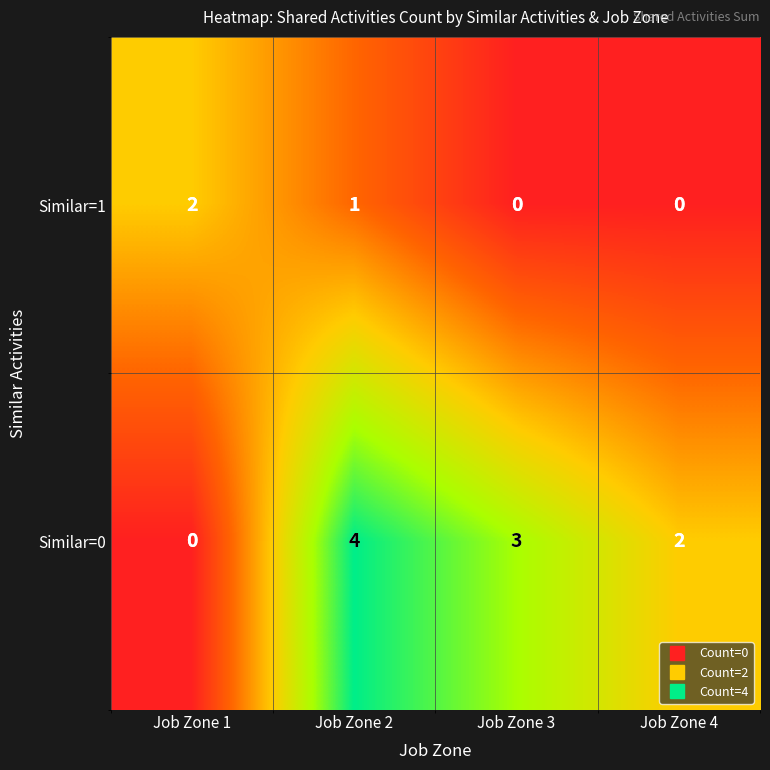

Reading left to right, list all the values displayed in this chart.

Similar=1: Job Zone 1=2	Job Zone 2=1	Job Zone 3=0	Job Zone 4=0
Similar=0: Job Zone 1=0	Job Zone 2=4	Job Zone 3=3	Job Zone 4=2